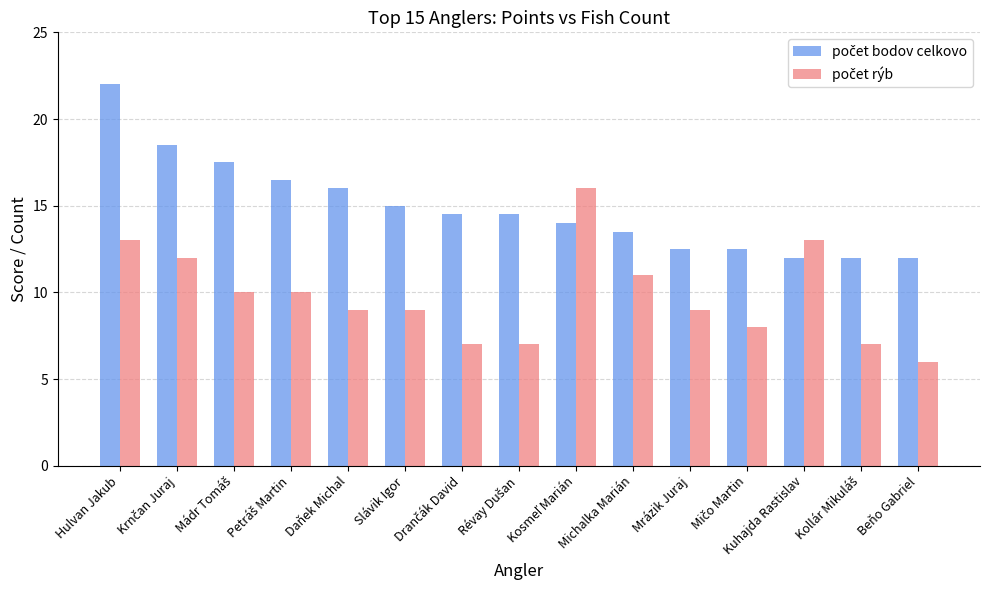

What is the greatest value displayed?

22.0